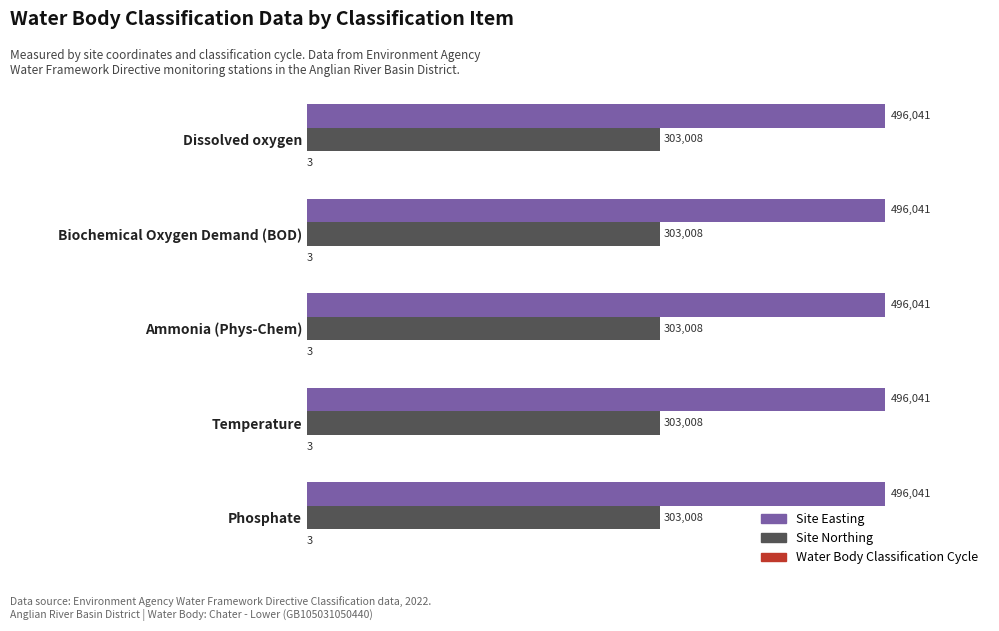

Is the value of Site Easting at Dissolved oxygen greater than the value of Site Northing at Phosphate?

Yes